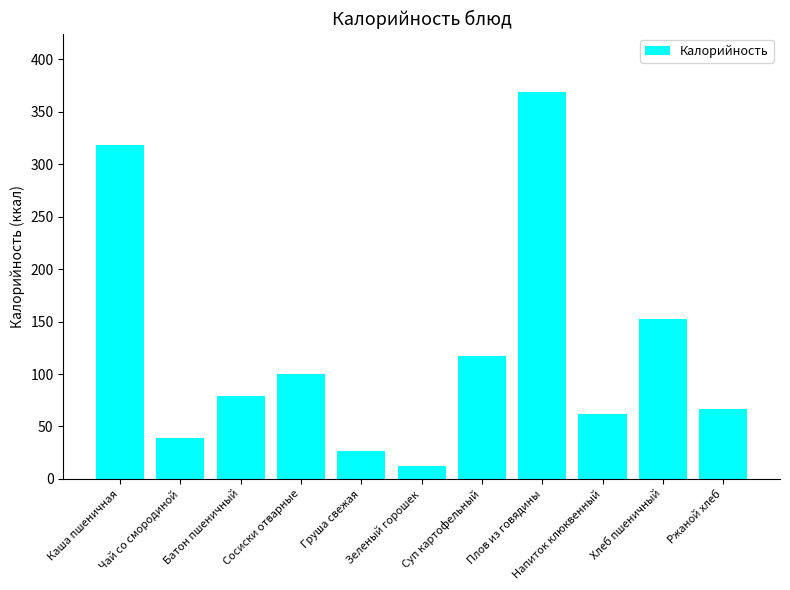

Which has a higher value, Ржаной хлеб or Чай со смородиной?

Ржаной хлеб